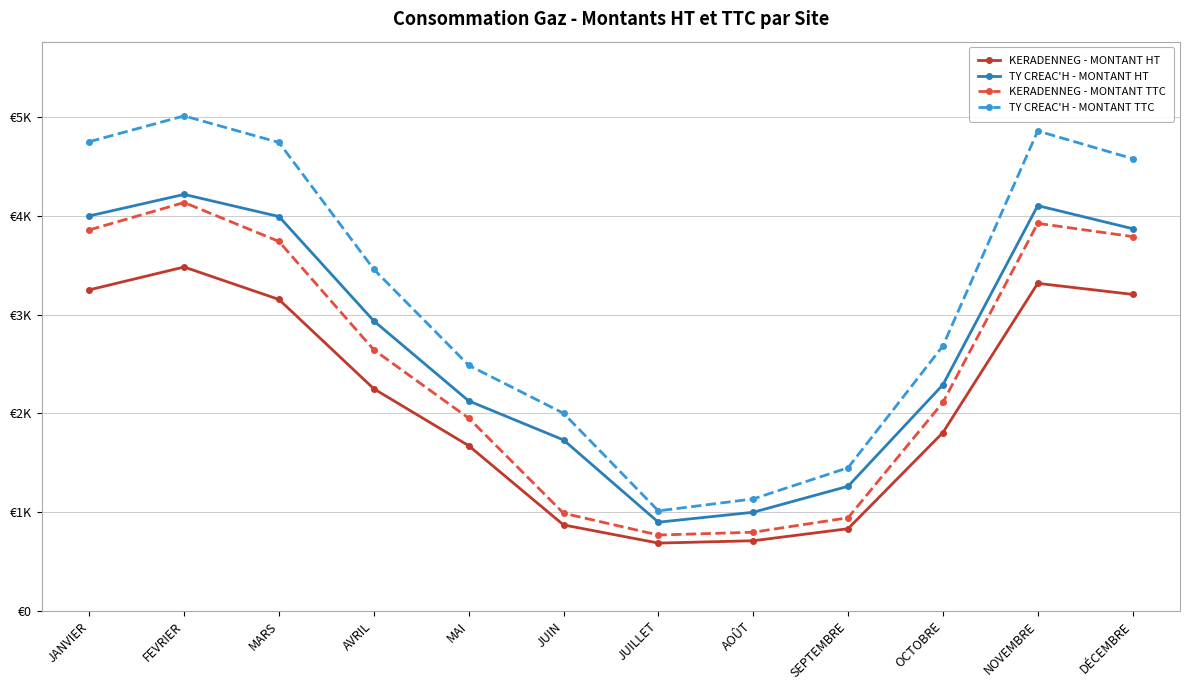

True or false: TY CREAC'H - MONTANT TTC has more than 0 interior local peaks.

True